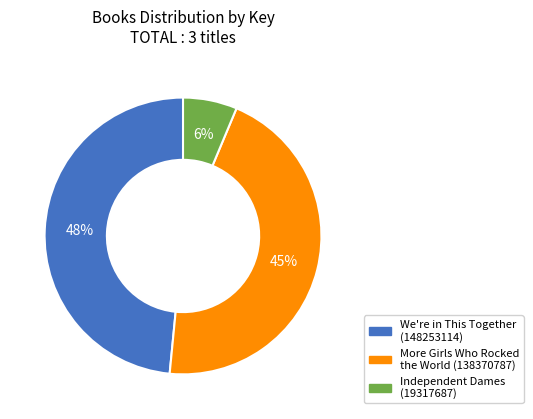

What is the largest slice in the pie chart?

We're in This Together (148253114)